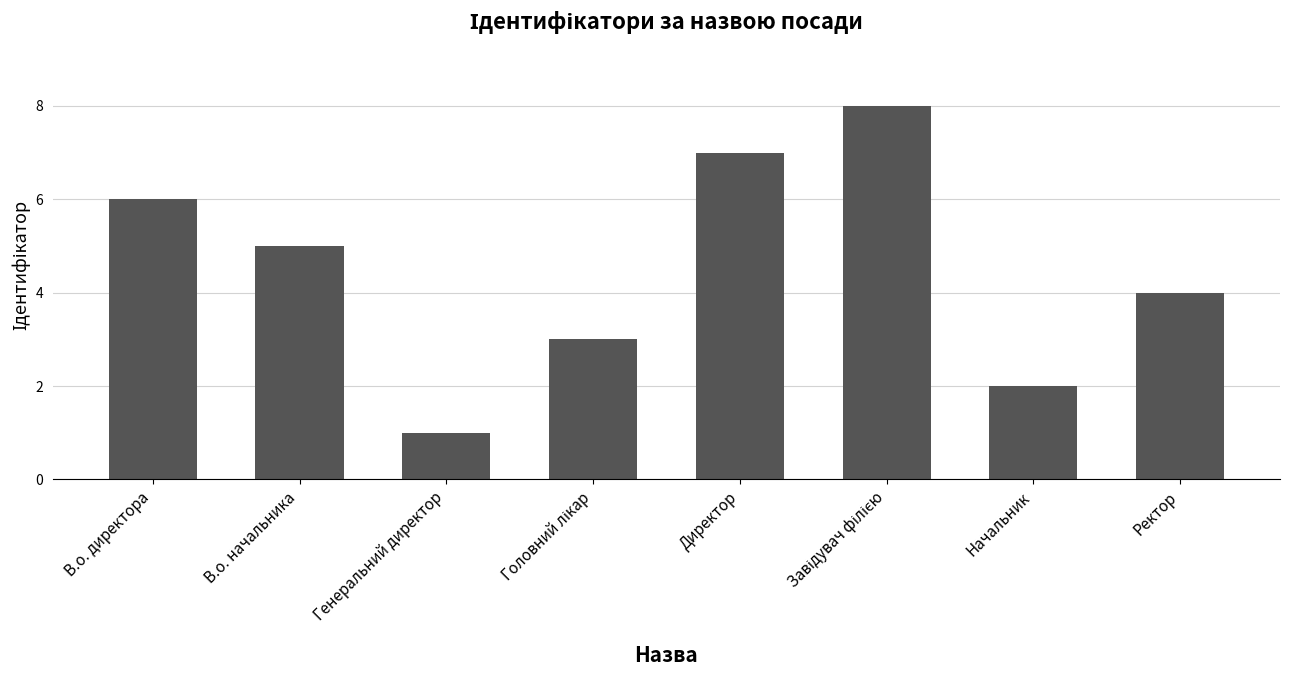

Between Начальник and Ректор, which is larger?

Ректор